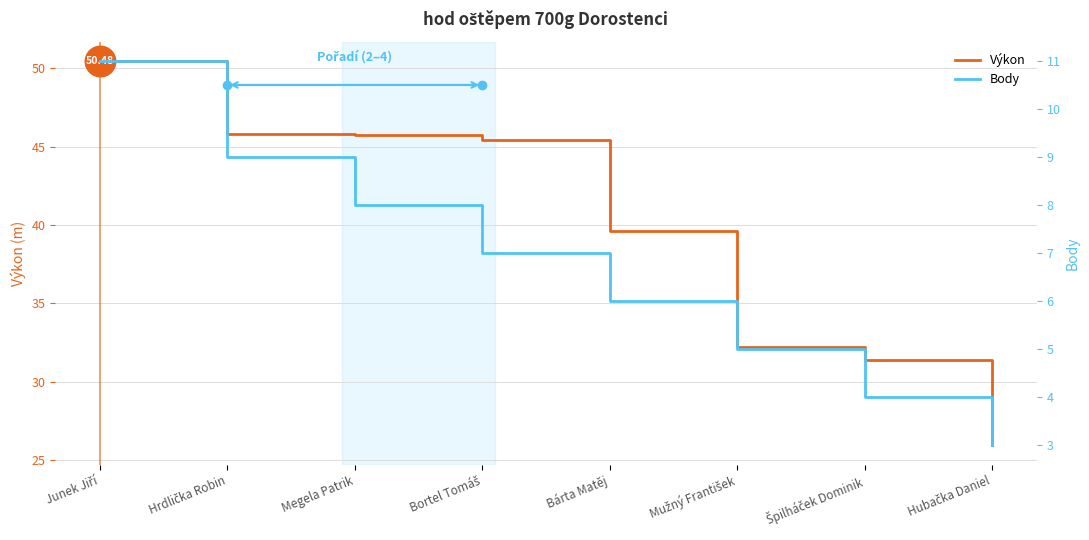

True or false: Body and Výkon intersect in this chart.

False